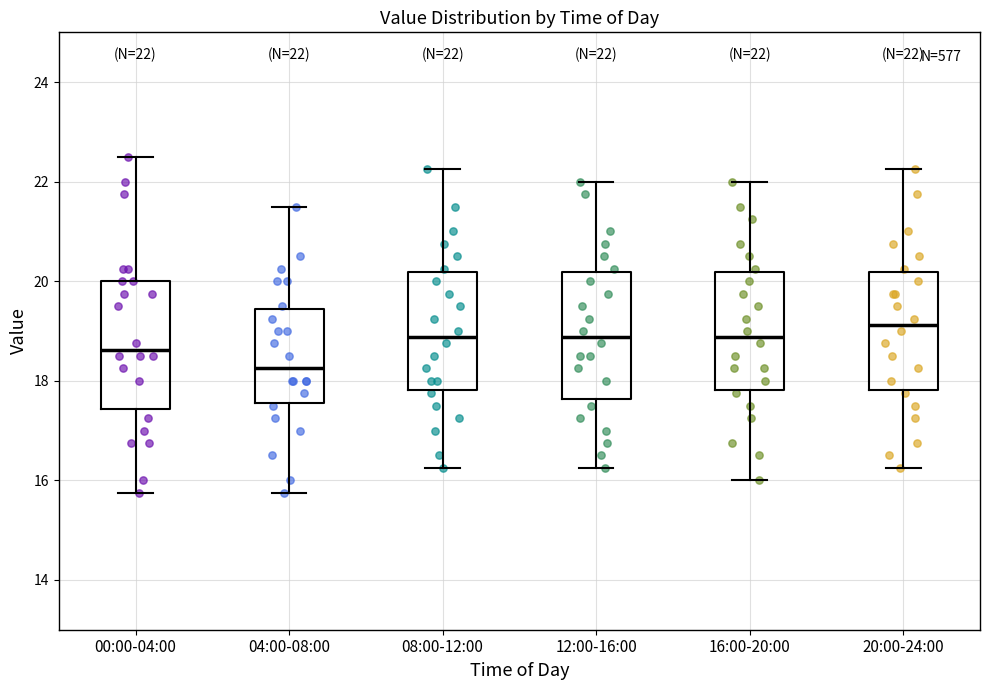

Which box's median line is the lowest?

04:00-08:00